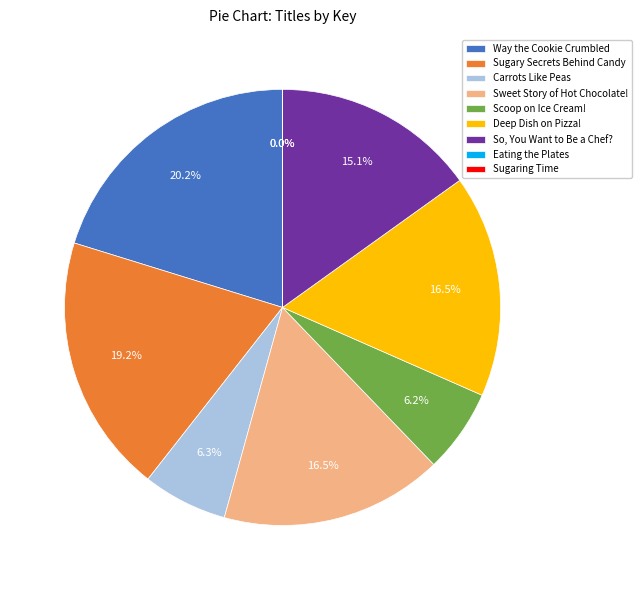

Does Carrots Like Peas represent more than half of the total?

No